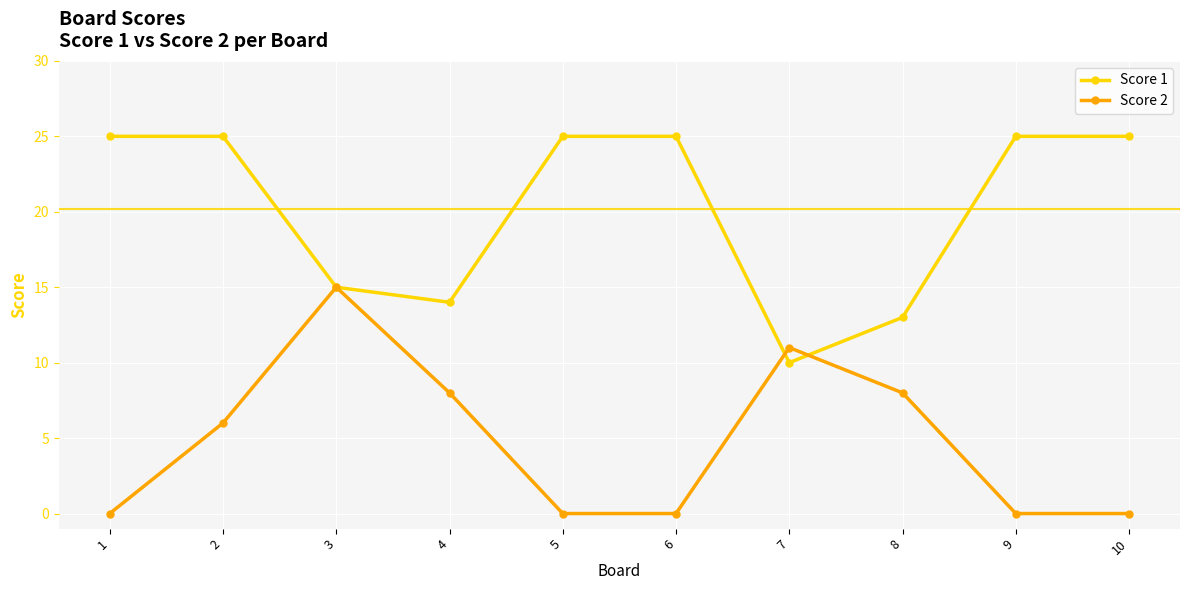

Reading left to right, extract all data points from this chart.

Score 1: 1=25	2=25	3=15	4=14	5=25	6=25	7=10	8=13	9=25	10=25
Score 2: 1=0	2=6	3=15	4=8	5=0	6=0	7=11	8=8	9=0	10=0